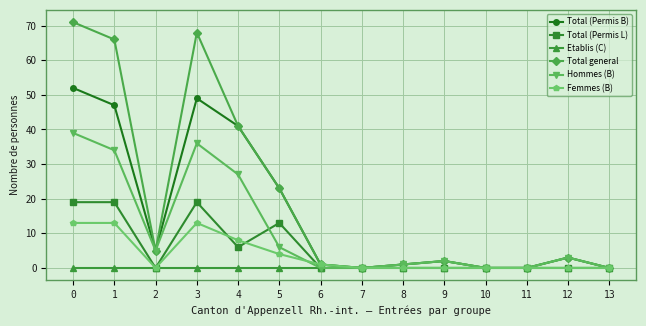

At which category does Femmes (B) reach its first local valley?

2